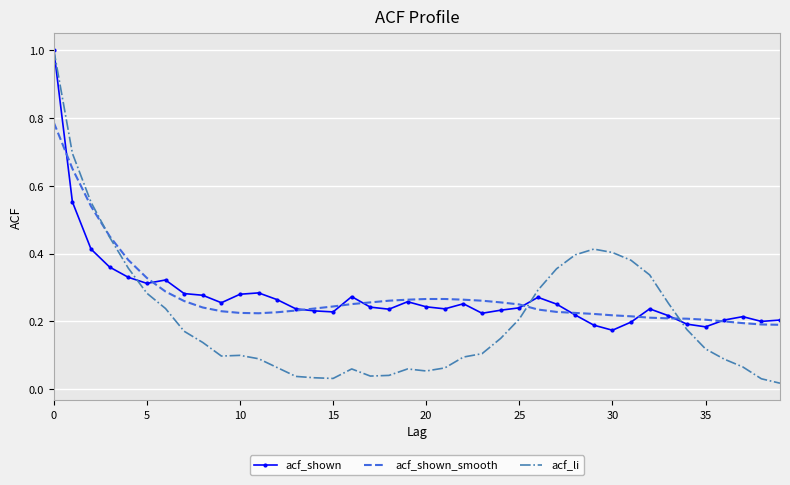

At how many categories does at least one series exceed 0?

40